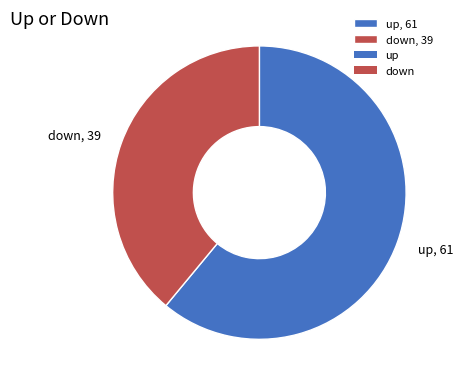

What is the ratio of the value at down, 39 to the value at up, 61?

0.6